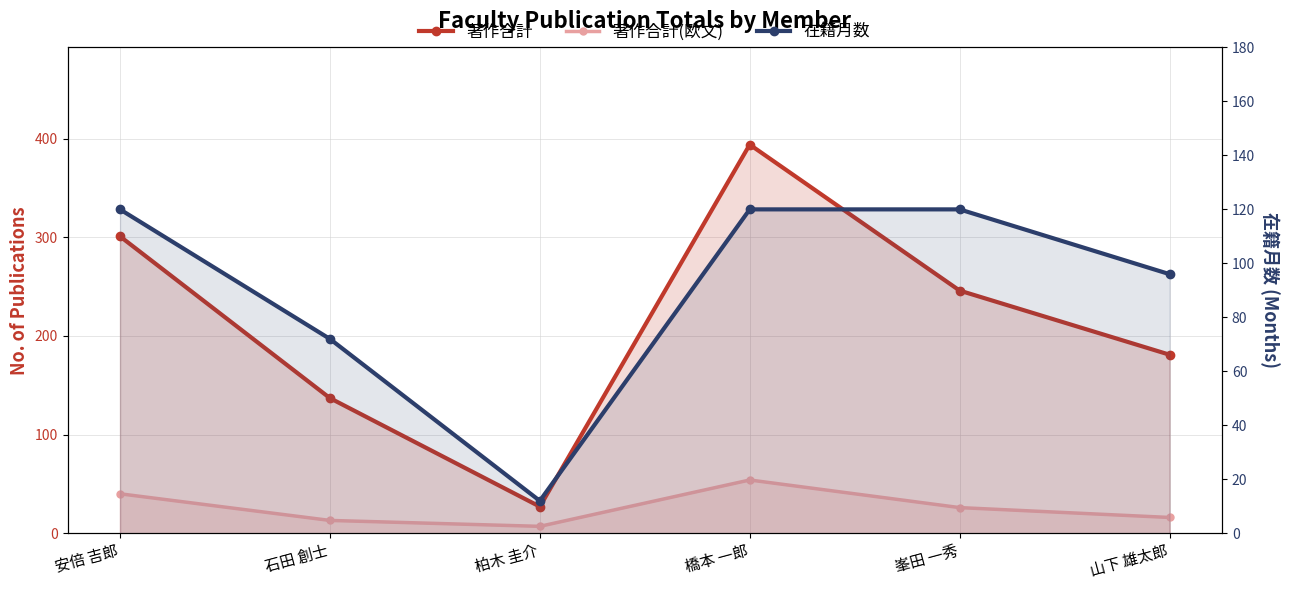

How many series are shown in this chart?

3